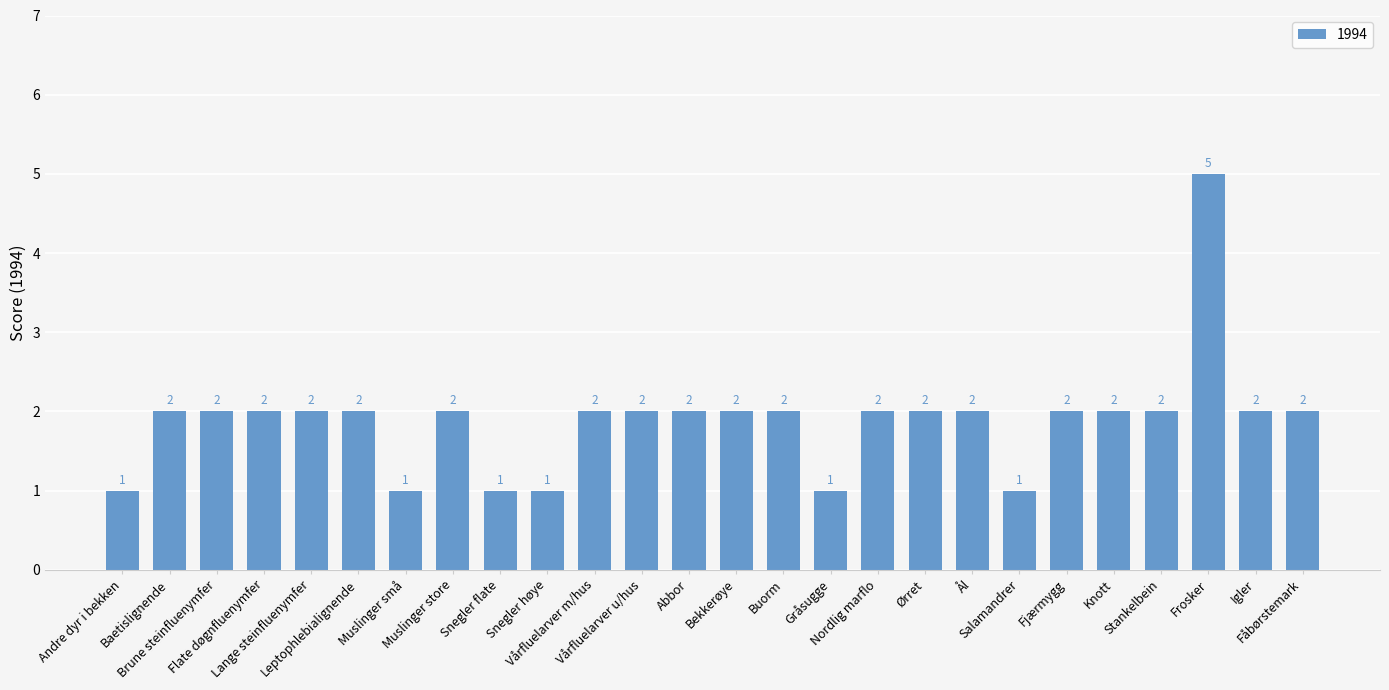

Reading left to right, transcribe all the data shown in this chart.

1	2	2	2	2	2	1	2	1	1	2	2	2	2	2	1	2	2	2	1	2	2	2	5	2	2